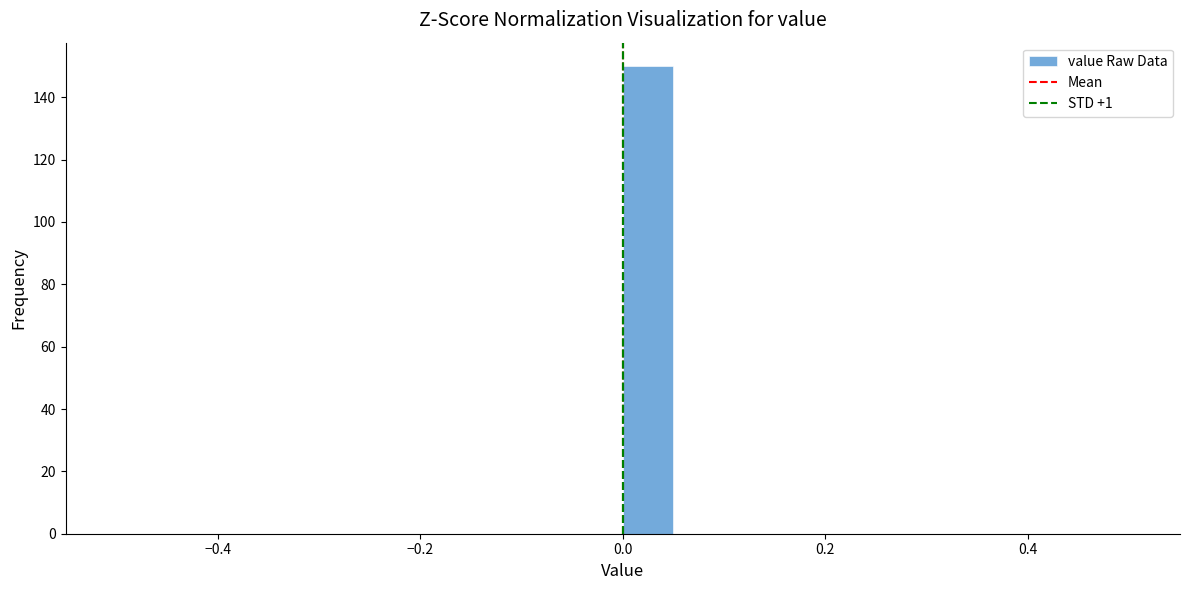

Around what value on the x-axis is the tallest bar? Give the approximate position of its centre, as read against the axis.

0.02